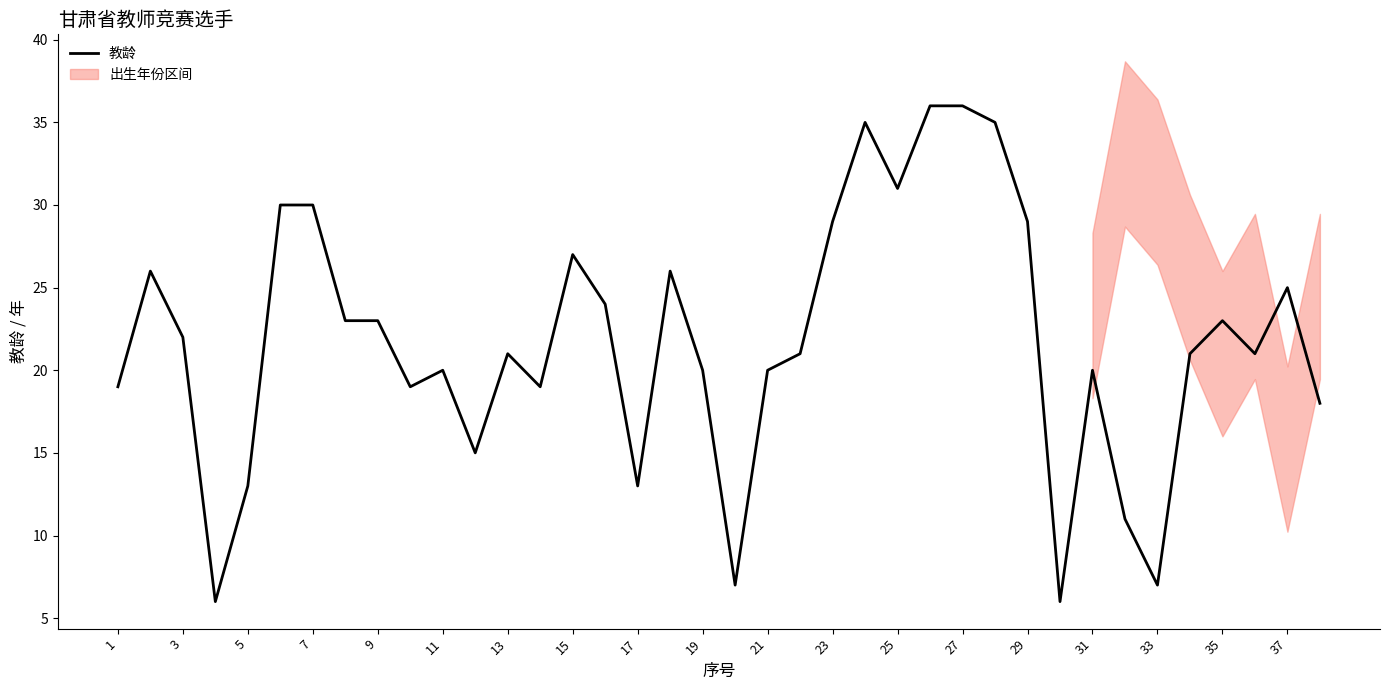

True or false: 教龄 has a value of 7 at 33.

True